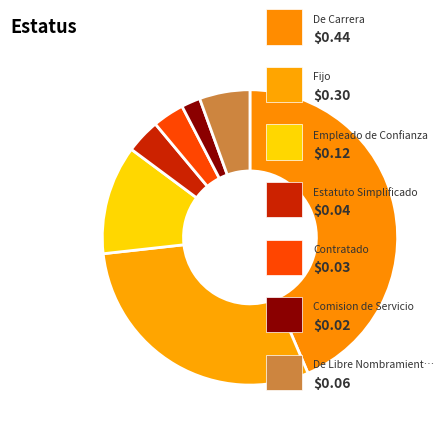

How many segments does this pie chart have?

7